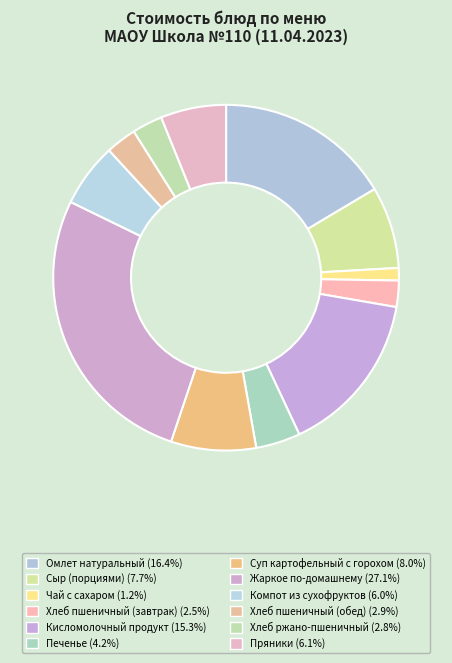

Does any single category account for the majority?

No